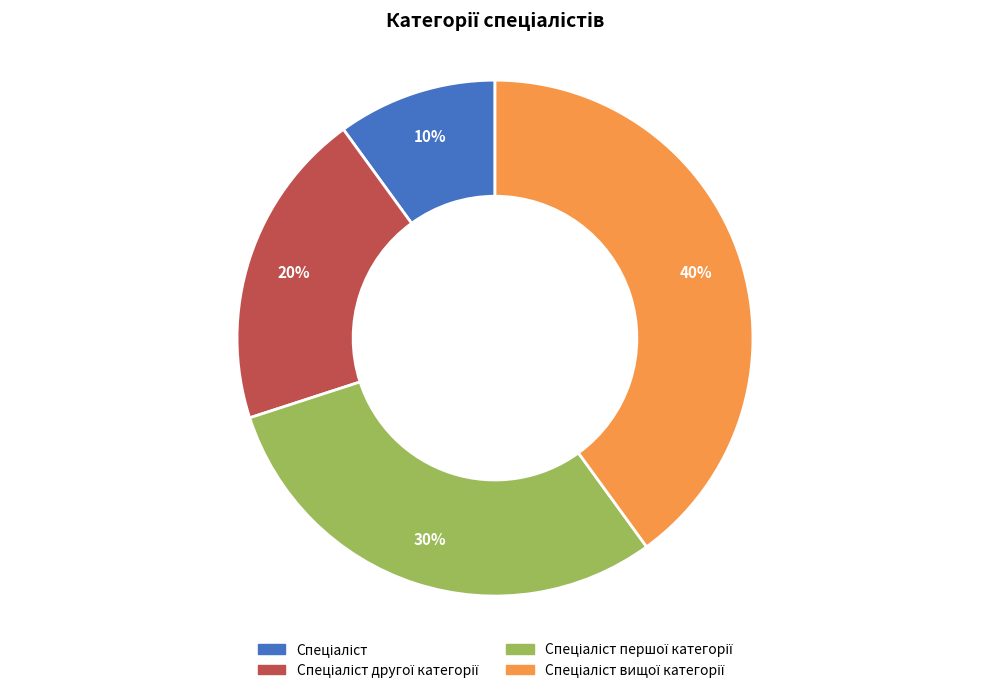

Is there any slice that represents more than half of the pie?

No